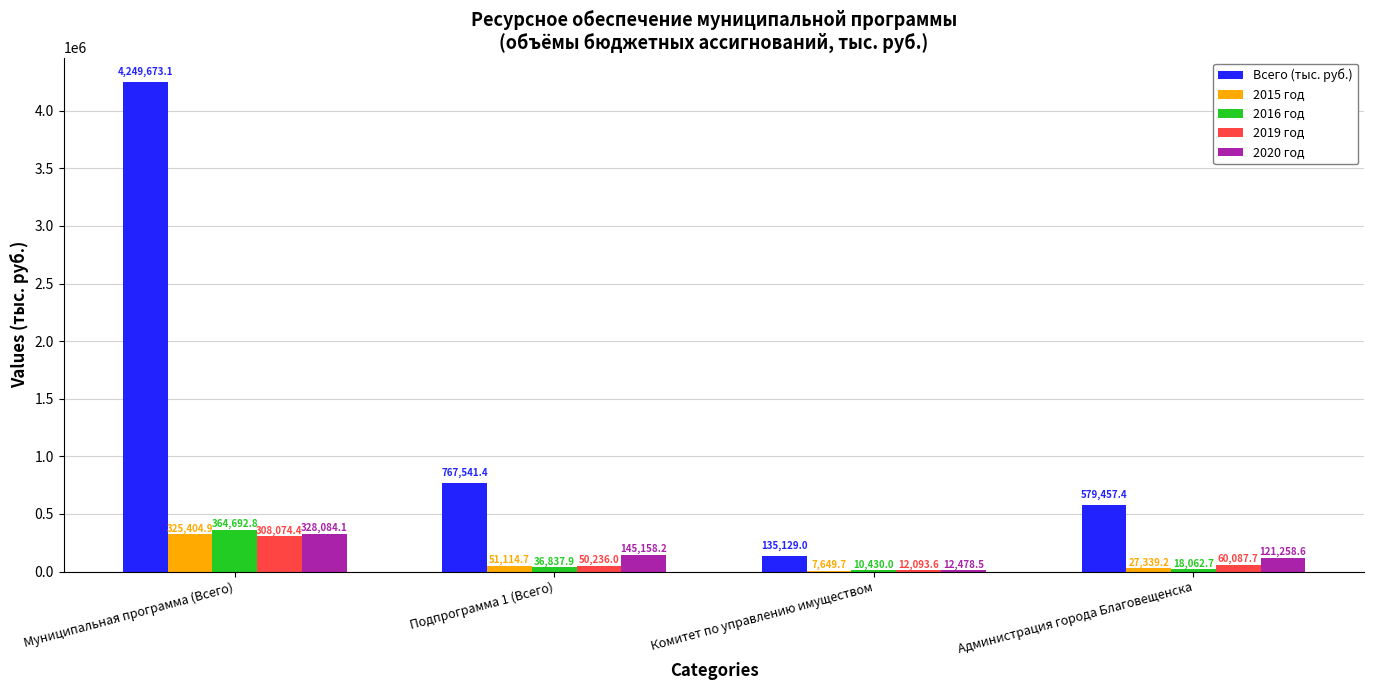

Reading left to right, extract all data points from this chart.

Всего (тыс. руб.): Муниципальная программа (Всего)=4249673.1	Подпрограмма 1 (Всего)=767541.4	Комитет по управлению имуществом=135129.0	Администрация города Благовещенска=579457.4
2015 год: Муниципальная программа (Всего)=325404.9	Подпрограмма 1 (Всего)=51114.7	Комитет по управлению имуществом=7649.7	Администрация города Благовещенска=27339.2
2016 год: Муниципальная программа (Всего)=364692.8	Подпрограмма 1 (Всего)=36837.9	Комитет по управлению имуществом=10430.0	Администрация города Благовещенска=18062.7
2019 год: Муниципальная программа (Всего)=308074.4	Подпрограмма 1 (Всего)=50236.0	Комитет по управлению имуществом=12093.6	Администрация города Благовещенска=60087.7
2020 год: Муниципальная программа (Всего)=328084.1	Подпрограмма 1 (Всего)=145158.2	Комитет по управлению имуществом=12478.5	Администрация города Благовещенска=121258.6